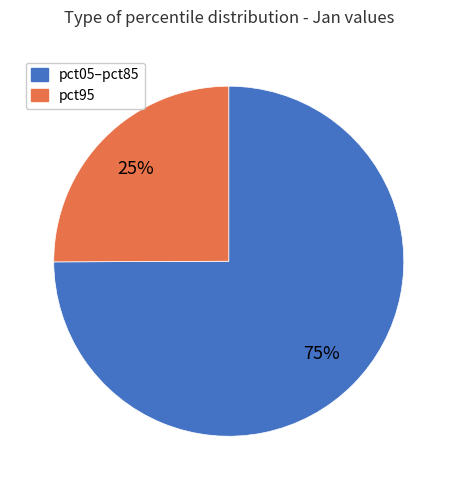

True or false: pct95 accounts for 25% of the total.

True